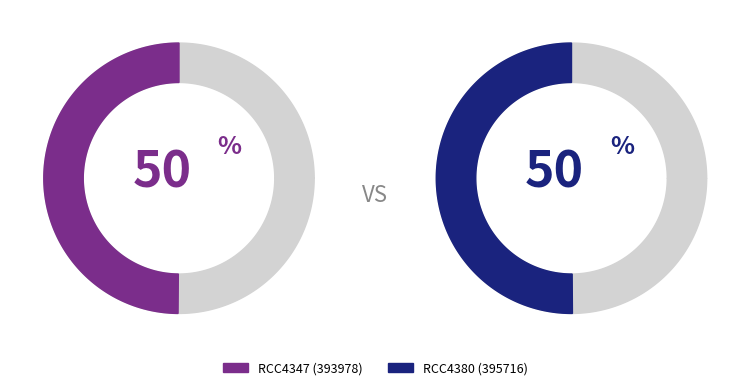

What is the smallest slice in the pie chart?

RCC4347